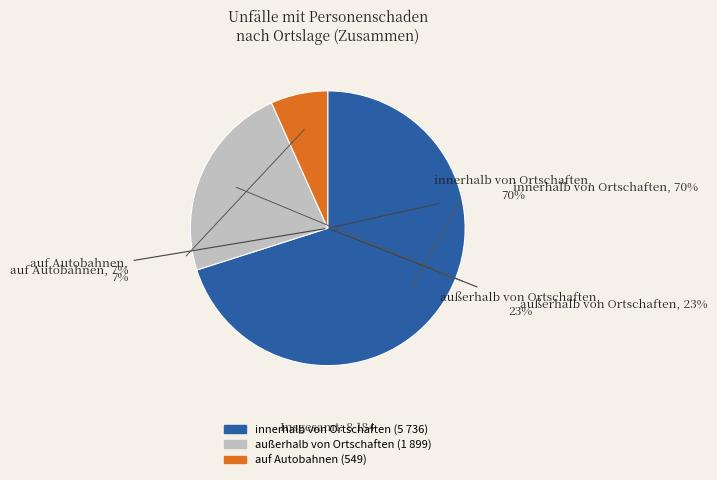

Which category accounts for the majority?

innerhalb von Ortschaften